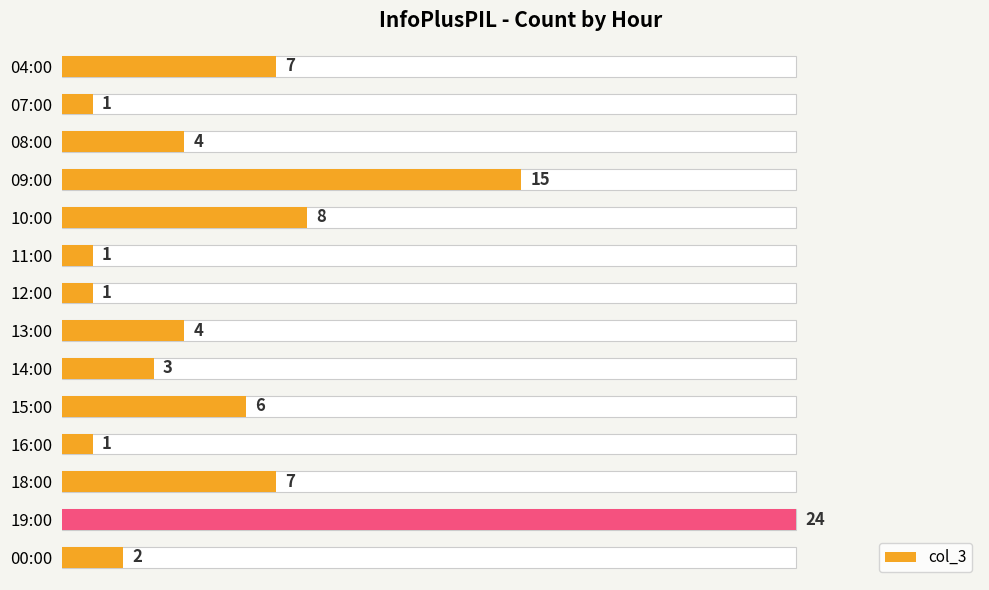

What is the value of the 1st bar from the left?

7